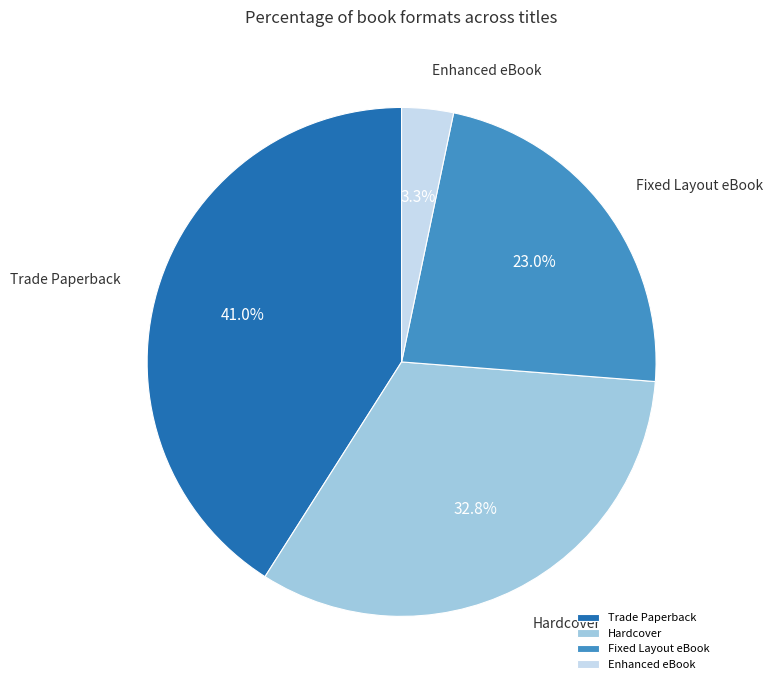

What is the smallest slice in the pie chart?

Enhanced eBook